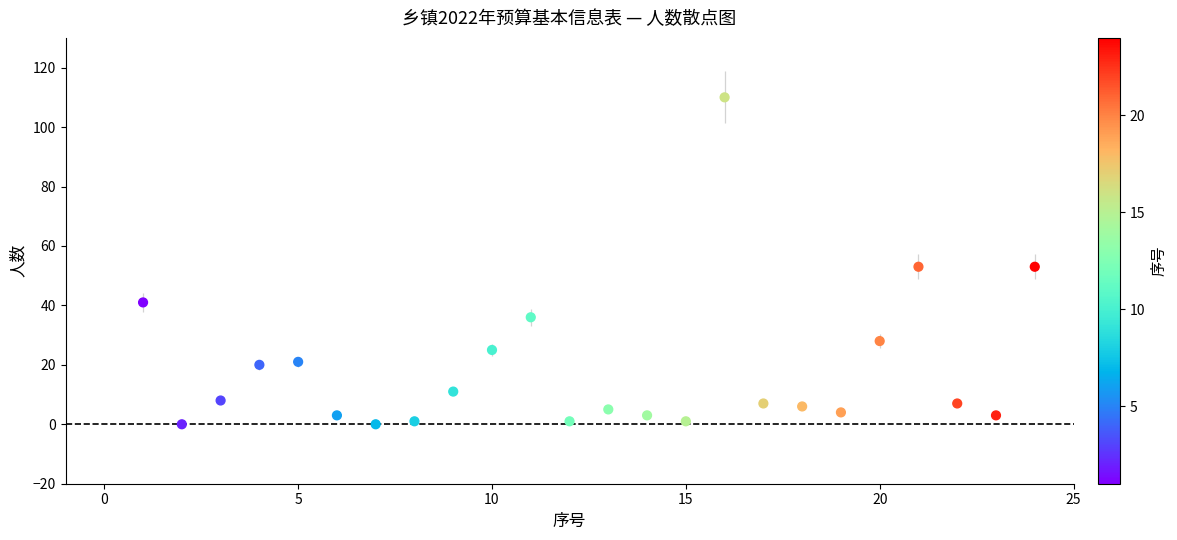

What is the range of X values (max minus min)?

23